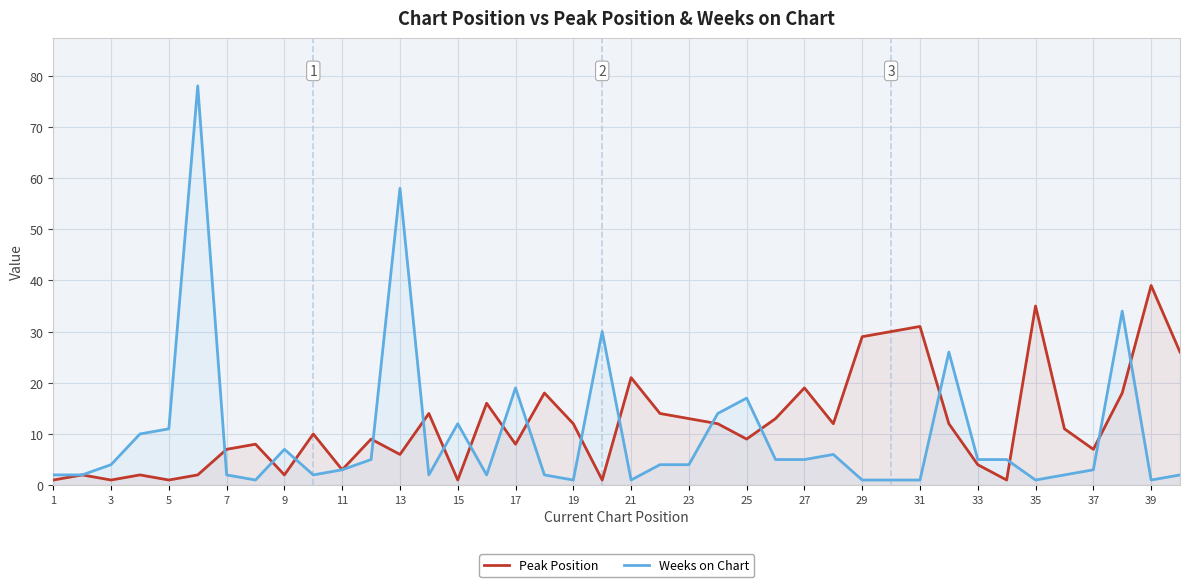

Which series has the widest spread of values?

Weeks on Chart